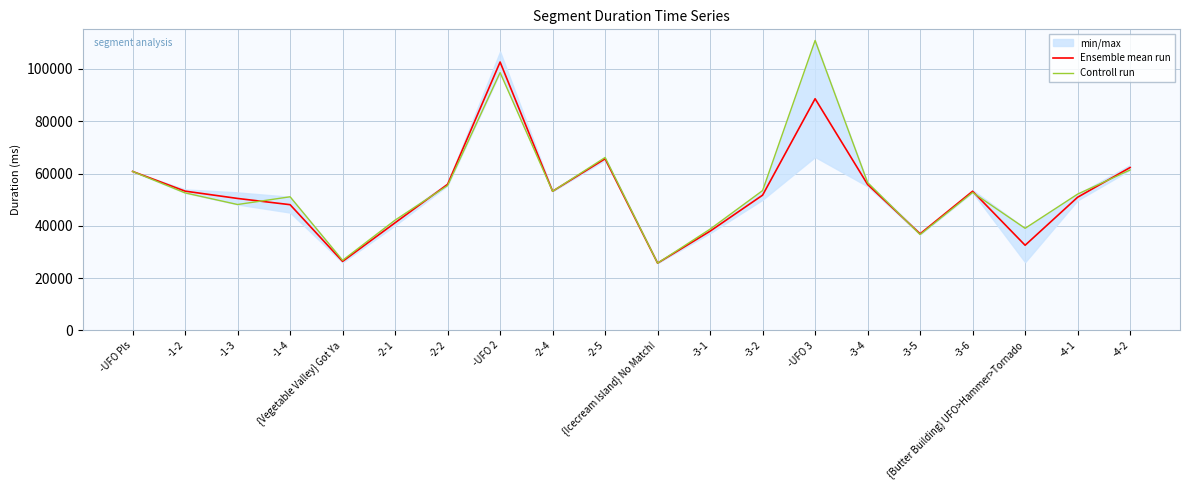

How many data points does each series have?

20